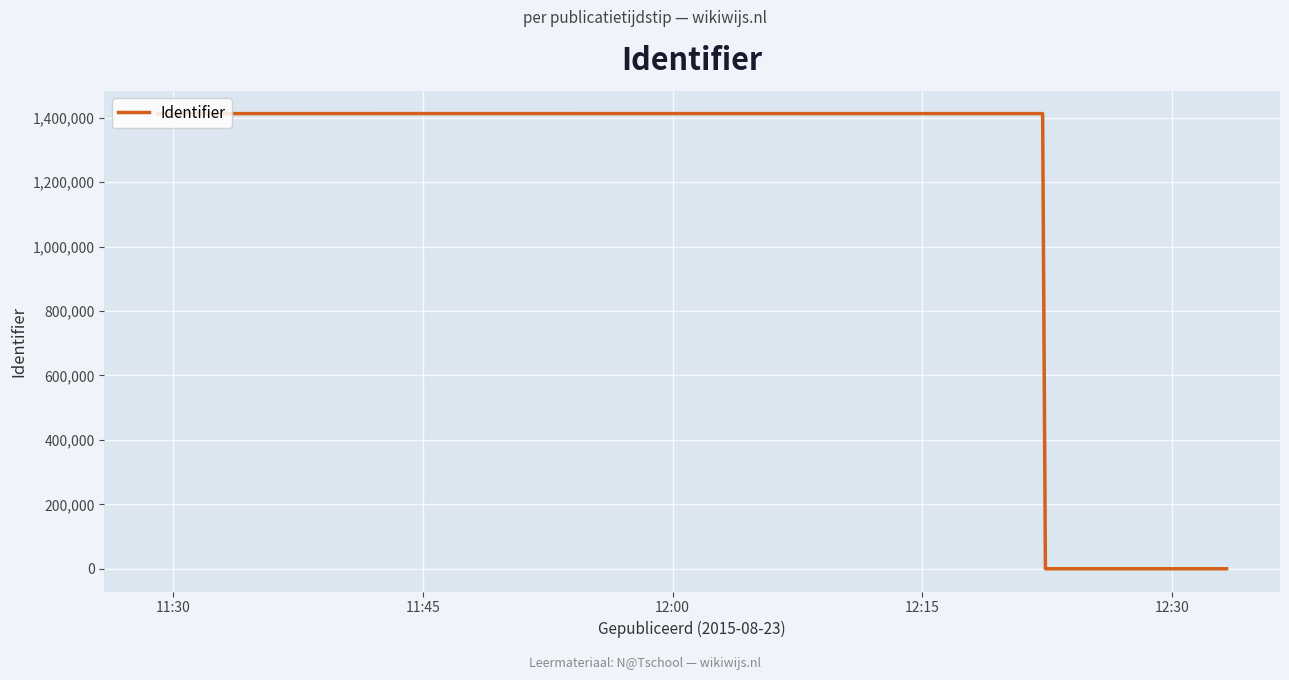

What is the average value?

847826